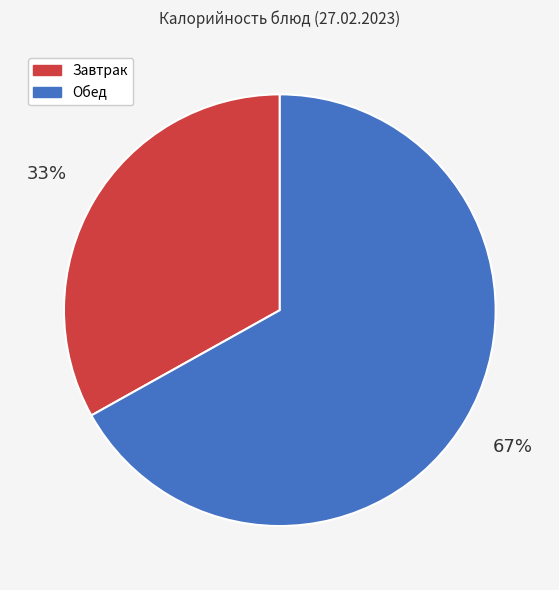

Is there a majority slice in this chart?

Yes